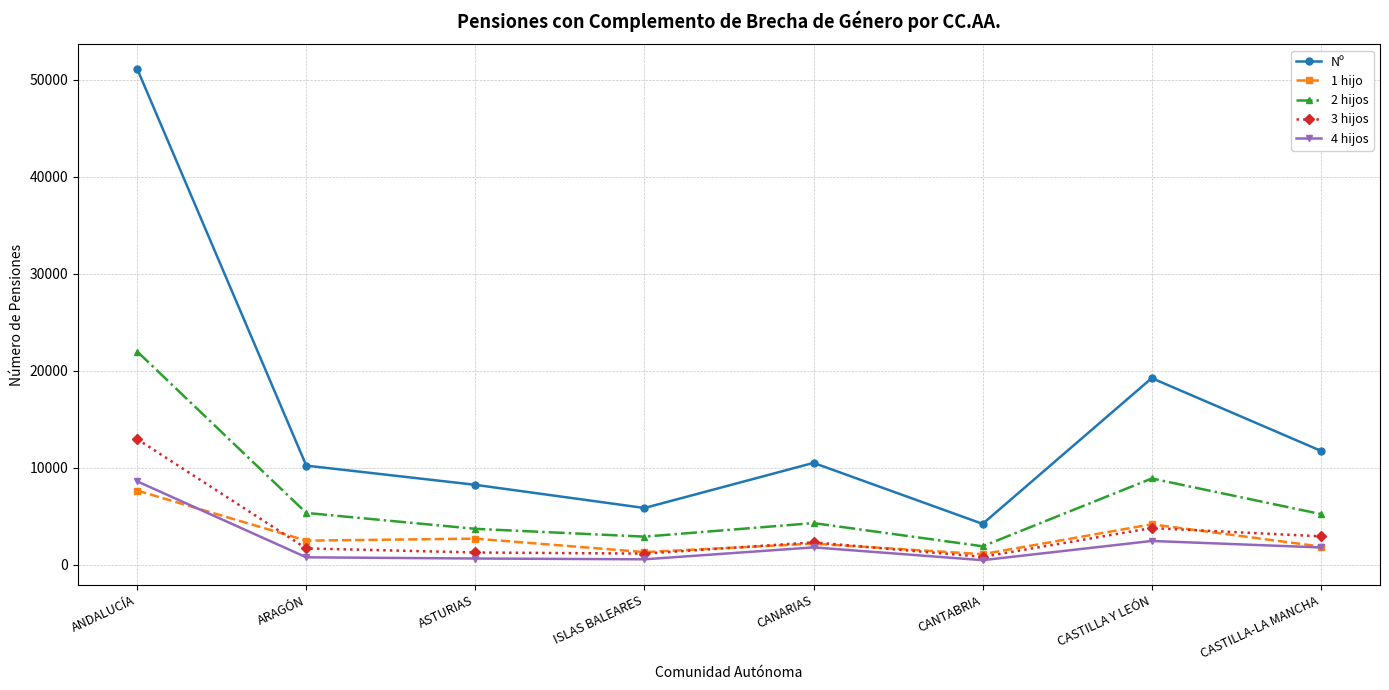

What is the difference between the 1 hijo values at CASTILLA Y LEÓN and ISLAS BALEARES?

2869